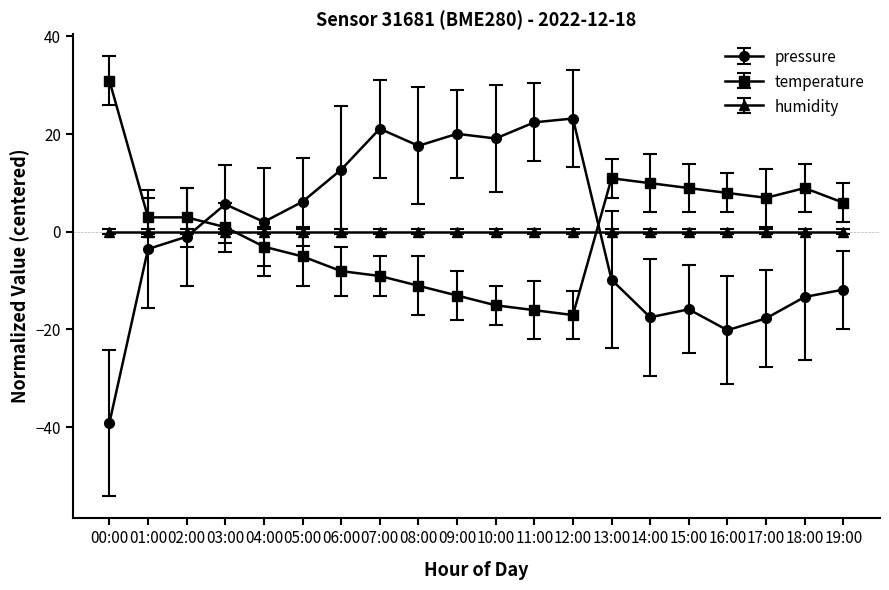

What is the maximum value for pressure?

23.2